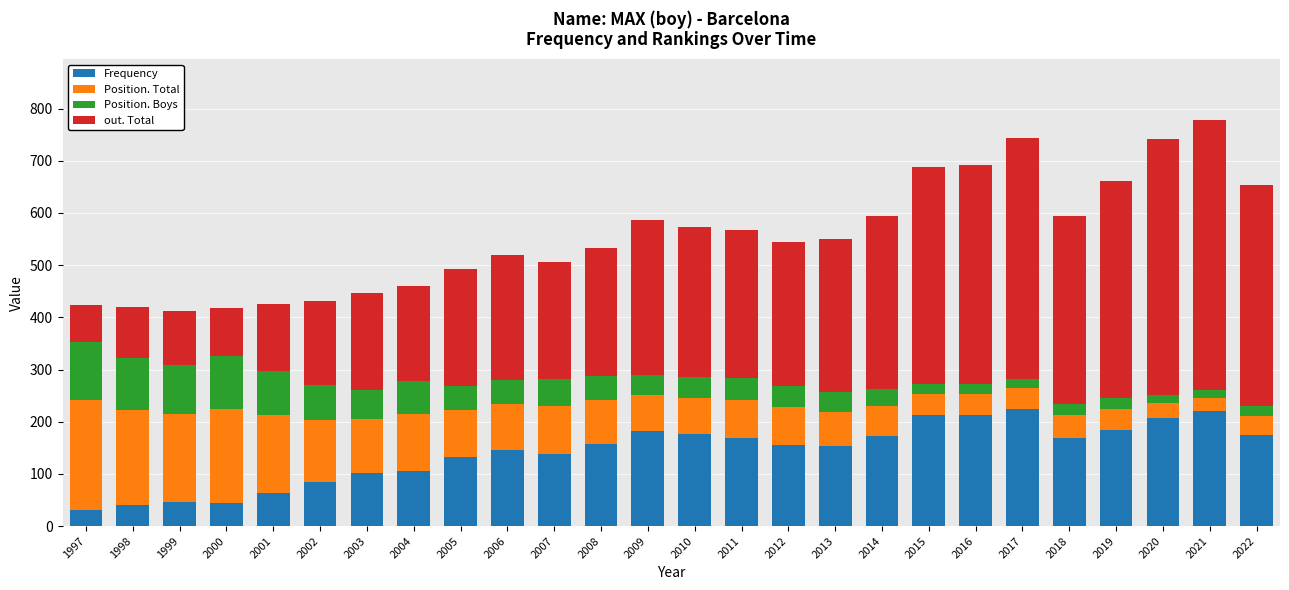

What are all the series names shown in the legend?

Frequency, Position. Total, Position. Boys, out. Total